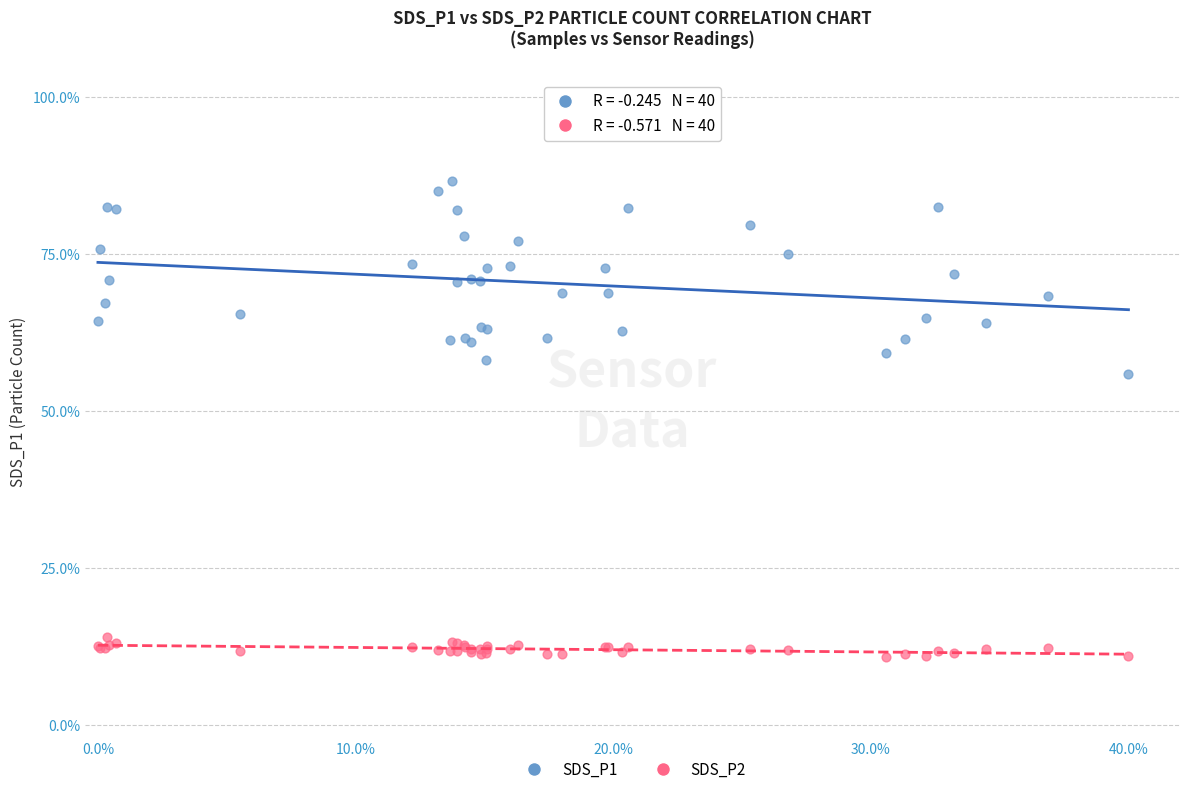

What are all the series names shown in the legend?

SDS_P1, SDS_P2